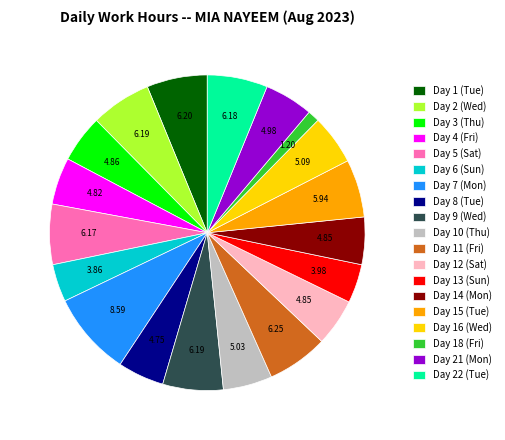

Do Day 2 (Wed) and Day 12 (Sat) together represent more than half of the pie?

No